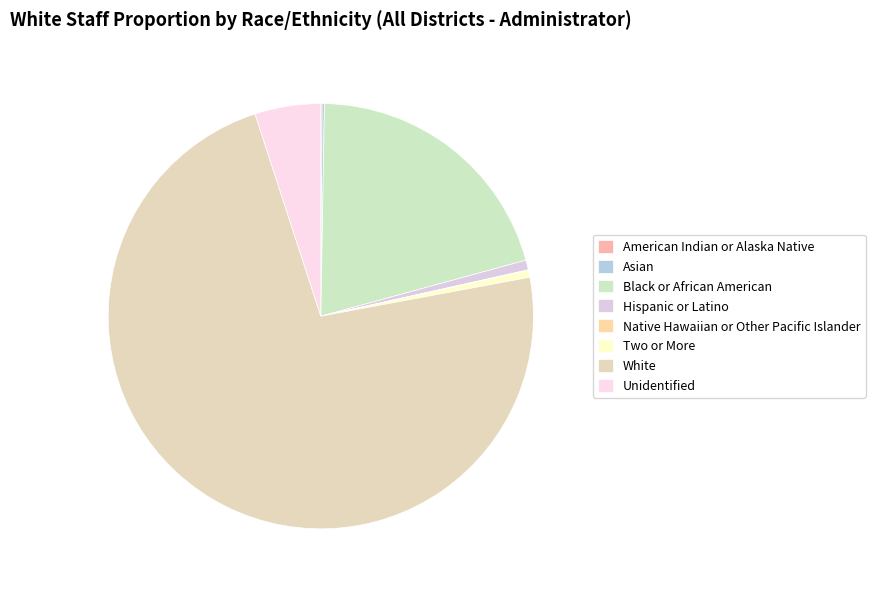

Which has a higher value, American Indian or Alaska Native or Asian?

Asian